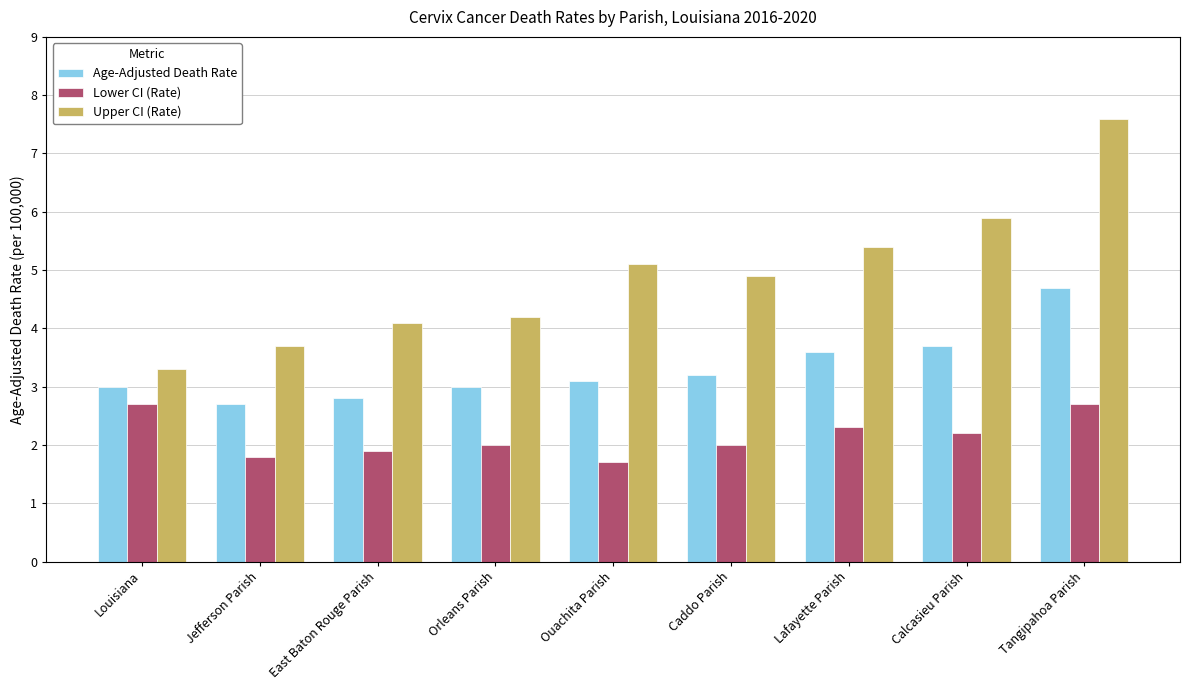

What is the sum of the Upper CI (Rate) values at Tangipahoa Parish and Ouachita Parish?

12.7